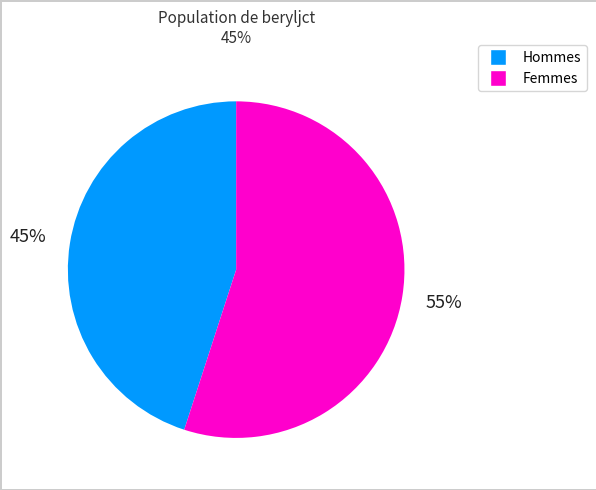

Is there a majority slice in this chart?

Yes